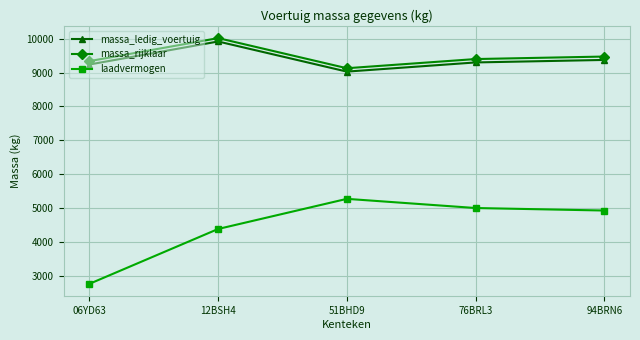

Which series has the widest spread of values?

laadvermogen